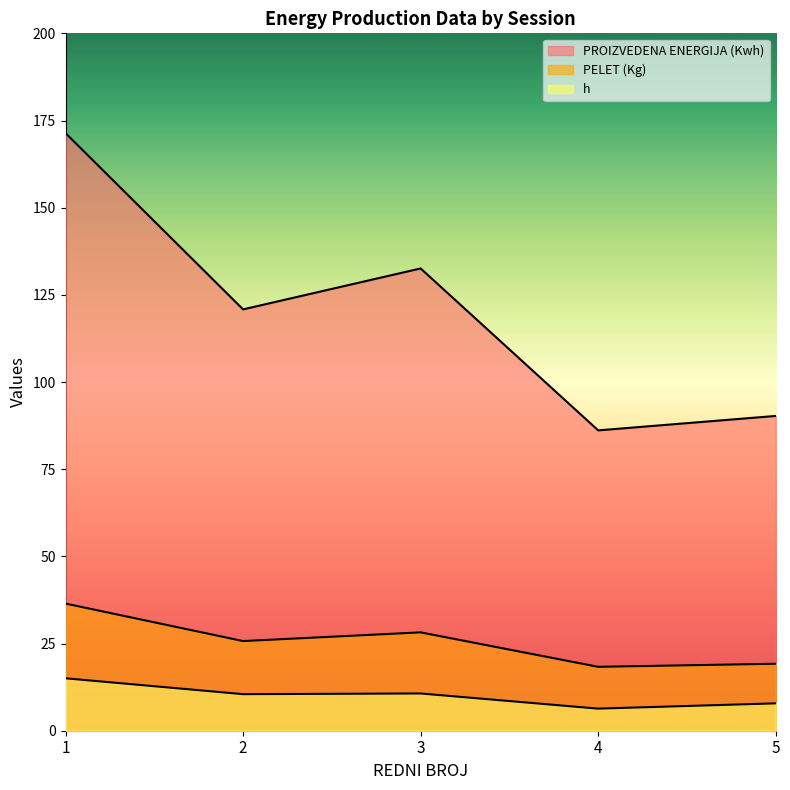

Is it true that PELET (Kg) equals 43.0 at 2?

False